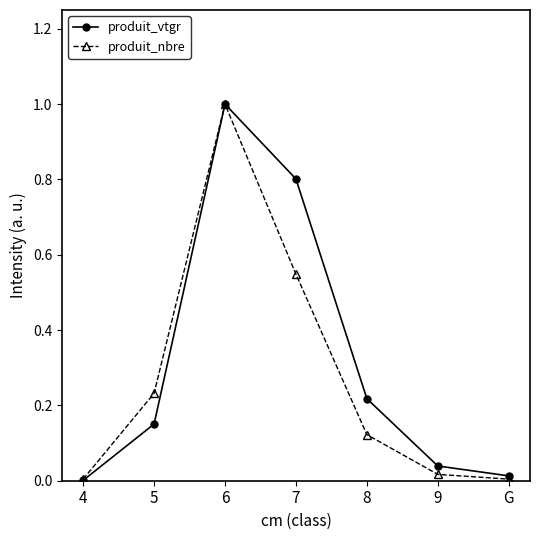

True or false: produit_nbre has a value of 0.0 at 9.

True